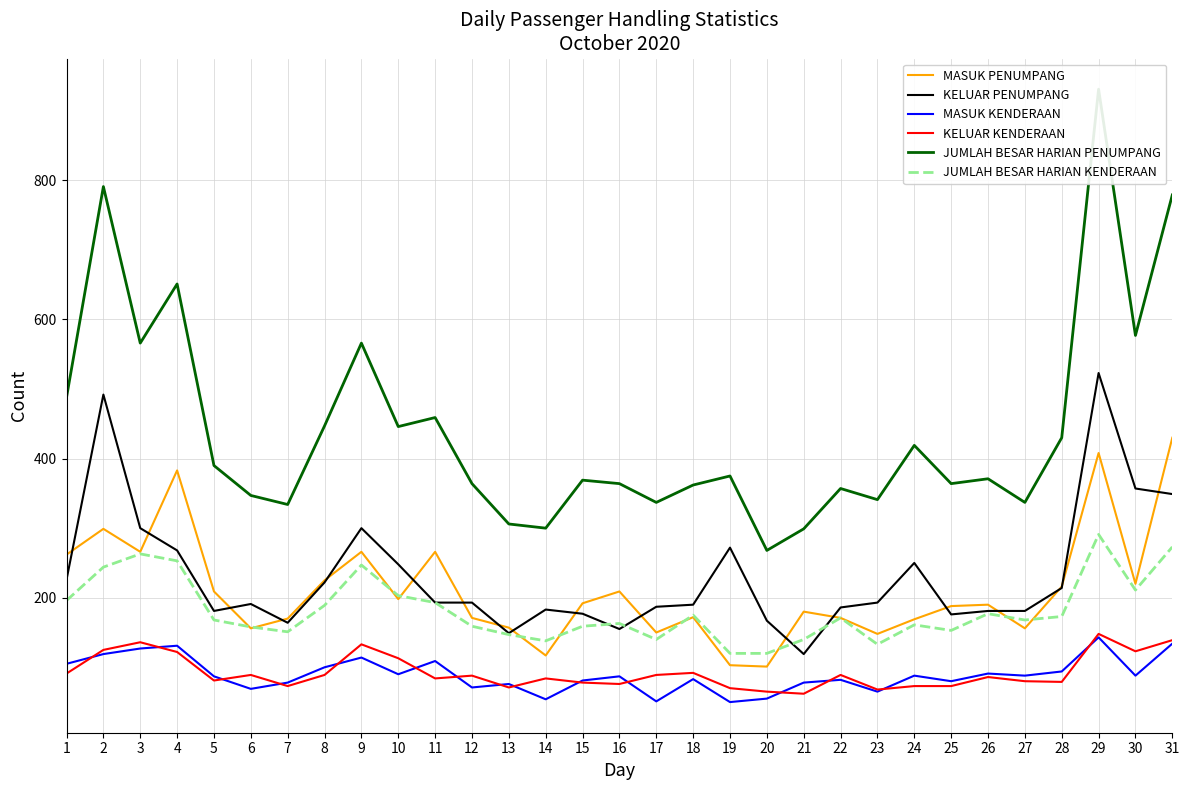

What is the lowest value of the MASUK KENDERAAN series?

50